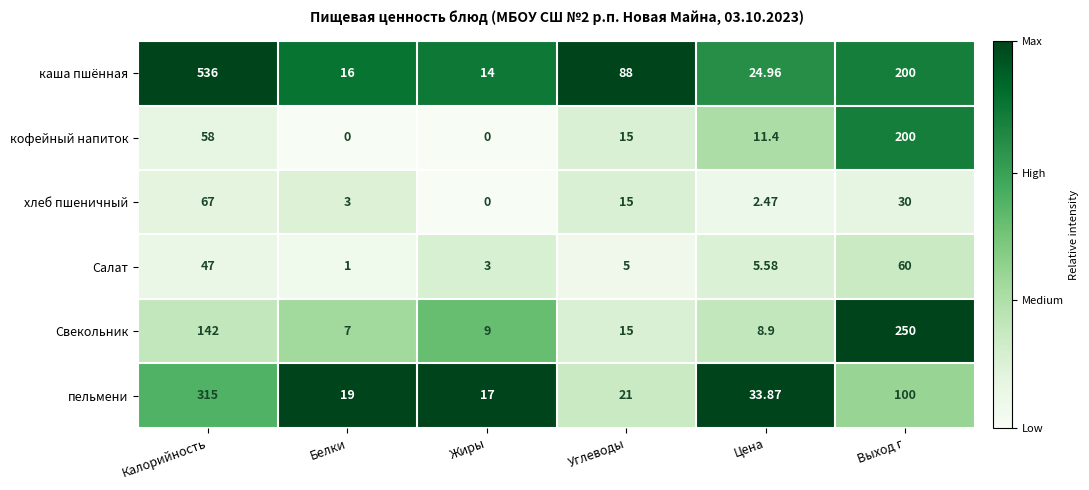

Which series has the widest spread of values?

каша пшённая